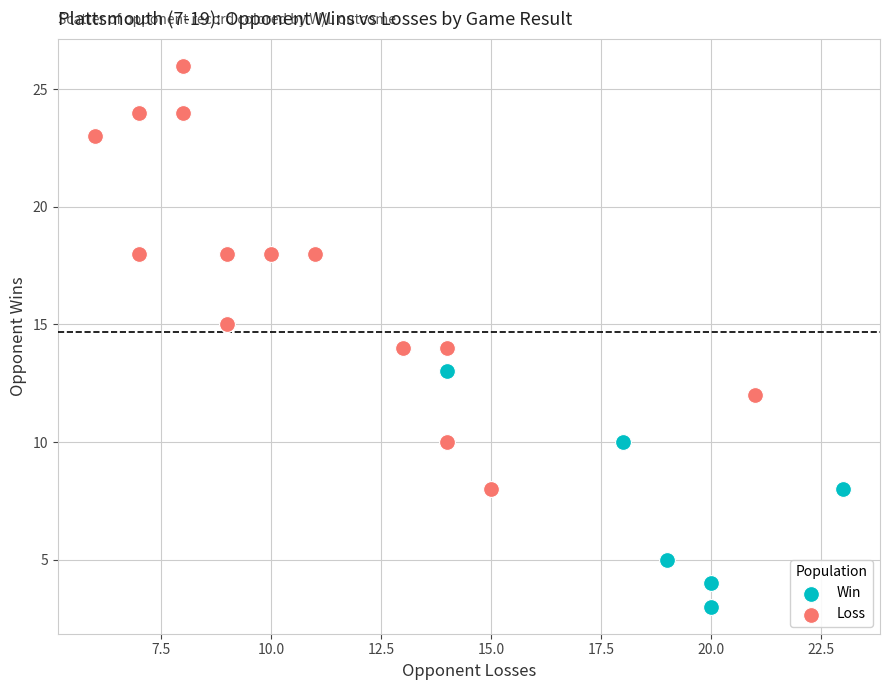

Which series contains the lowest Y value?

Win